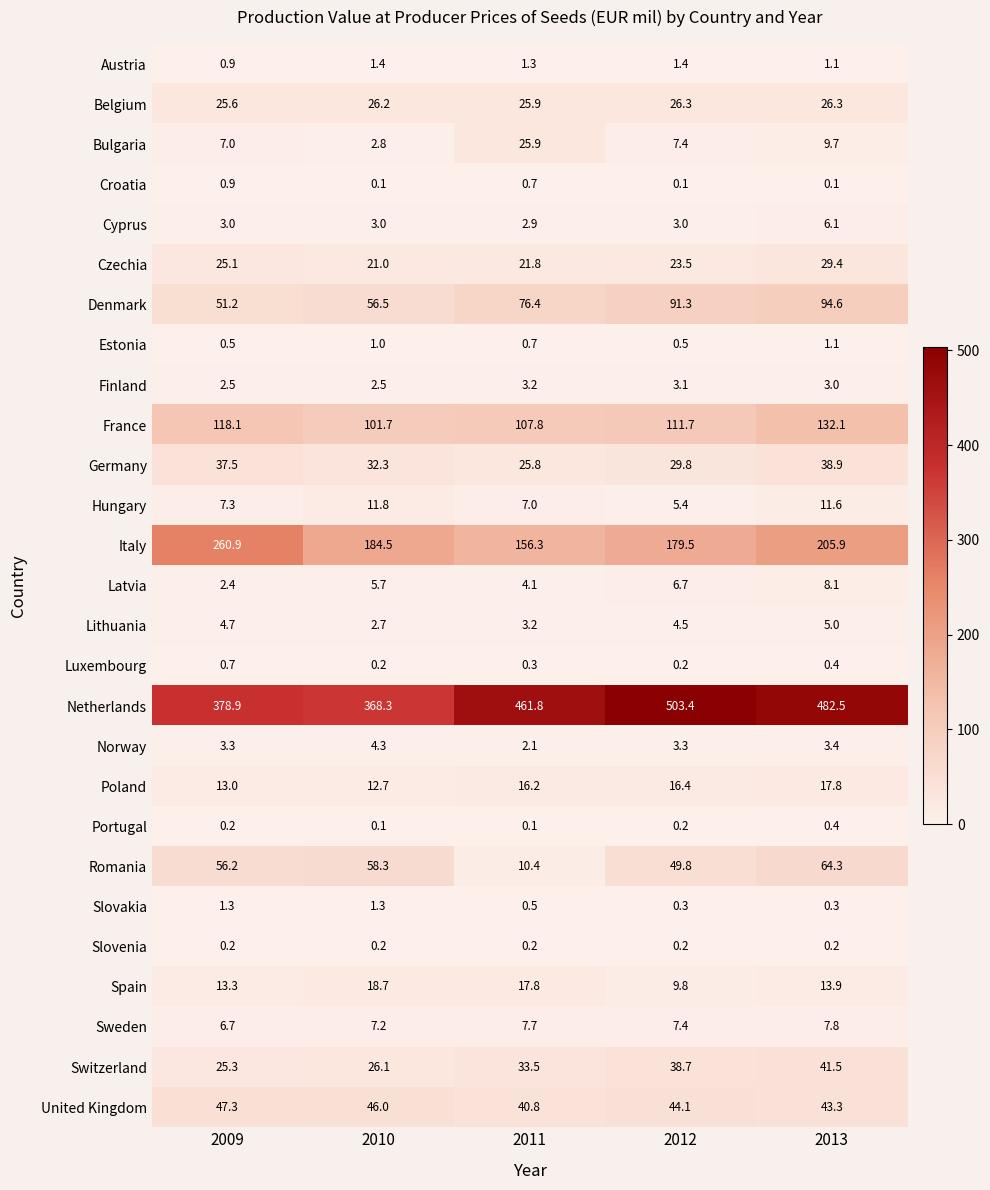

What is the difference between the maximum and minimum values in the Hungary series?

6.4